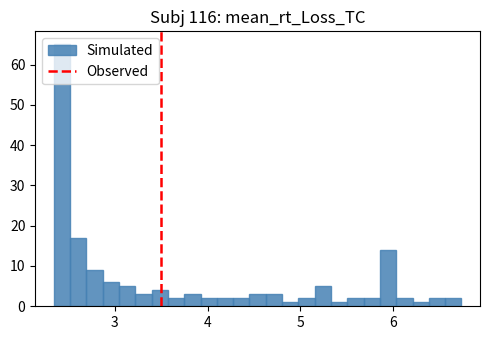

Around what value on the x-axis is the tallest bar? Give the approximate position of its centre, as read against the axis.

2.4